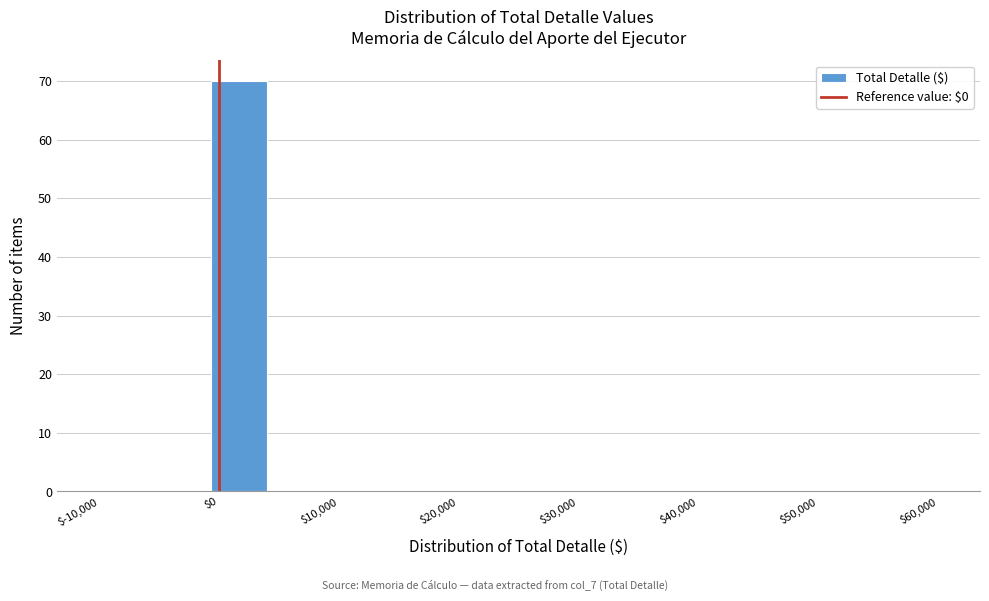

Reading left to right, transcribe this chart: for each bar, give the range it covers on the x-axis and its height. Neither the bar edges nor the heights are printed on the chart, so give them approximately, as read against the axes.

-10000 to -5000: 0
-5000 to -1000: 0
-1000 to 4000: 70
4000 to 9000: 0
9000 to 13000: 0
13000 to 18000: 0
18000 to 23000: 0
23000 to 27000: 0
27000 to 32000: 0
32000 to 37000: 0
37000 to 41000: 0
41000 to 46000: 0
46000 to 51000: 0
51000 to 55000: 0
55000 to 60000: 0